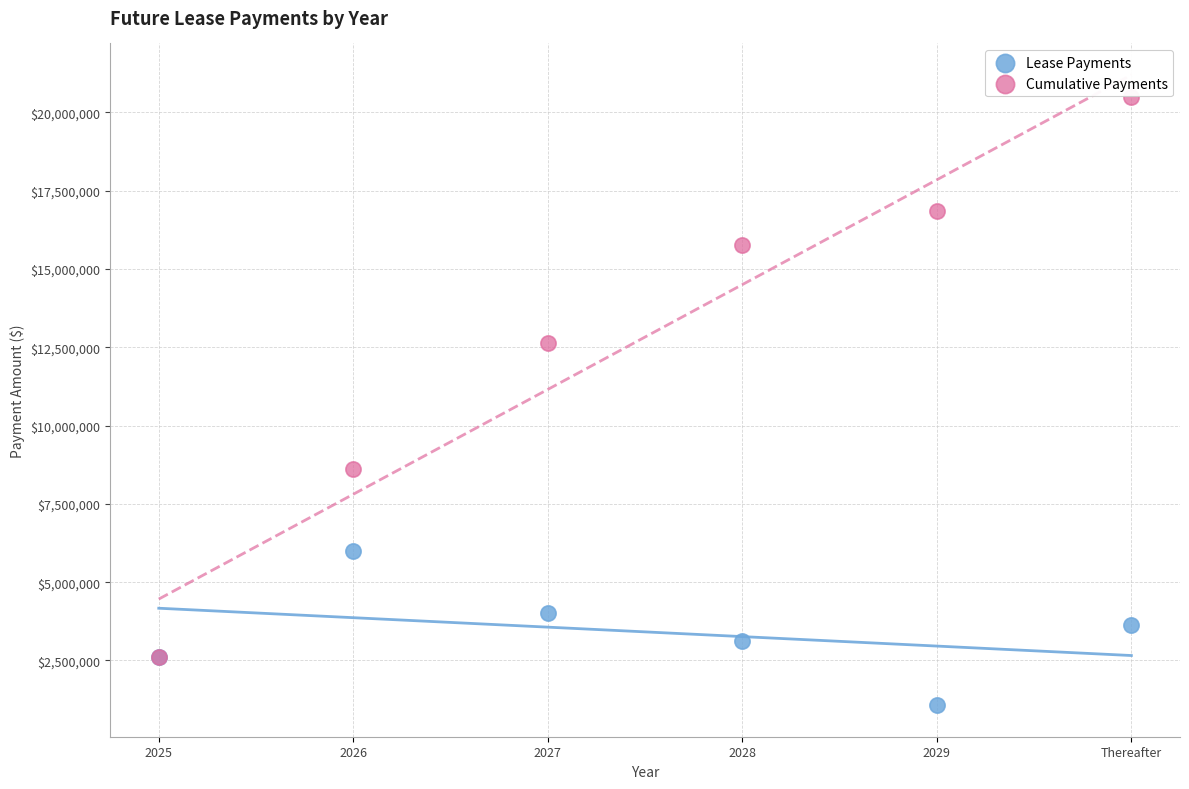

Which series has the largest Y range (max minus min)?

Cumulative Payments